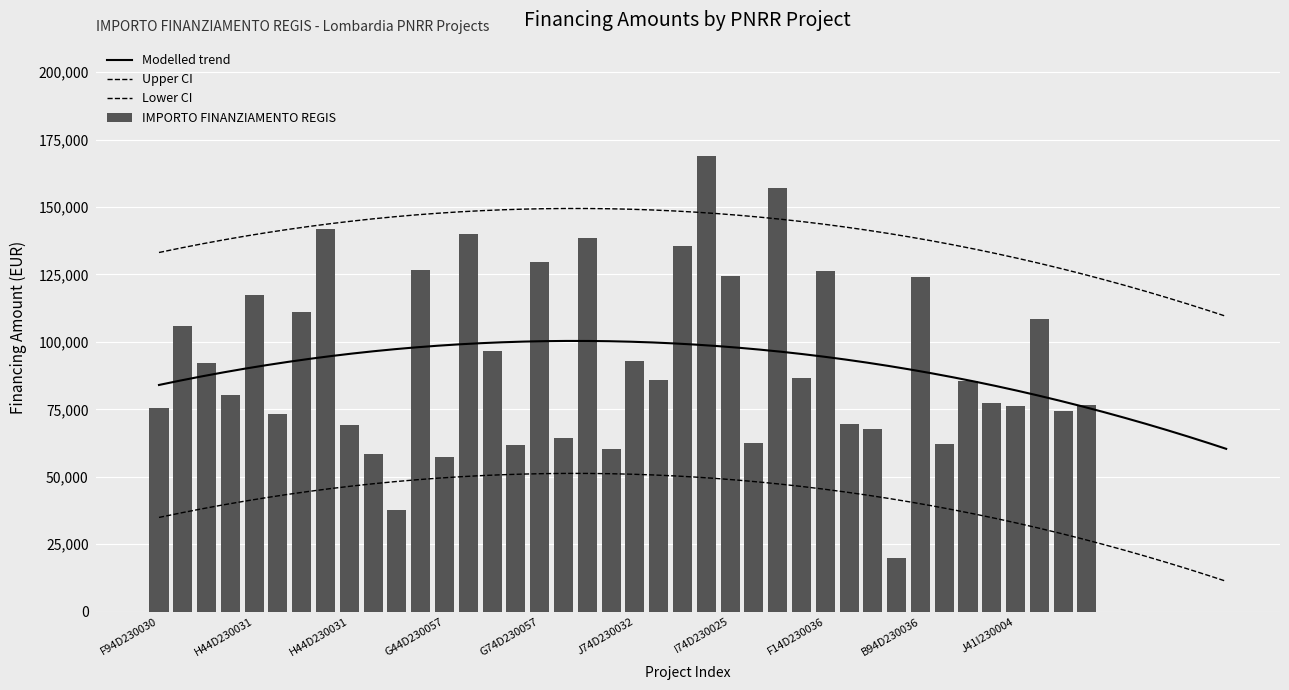

True or false: the data shows 74354.5 at G44D23005850006.

True